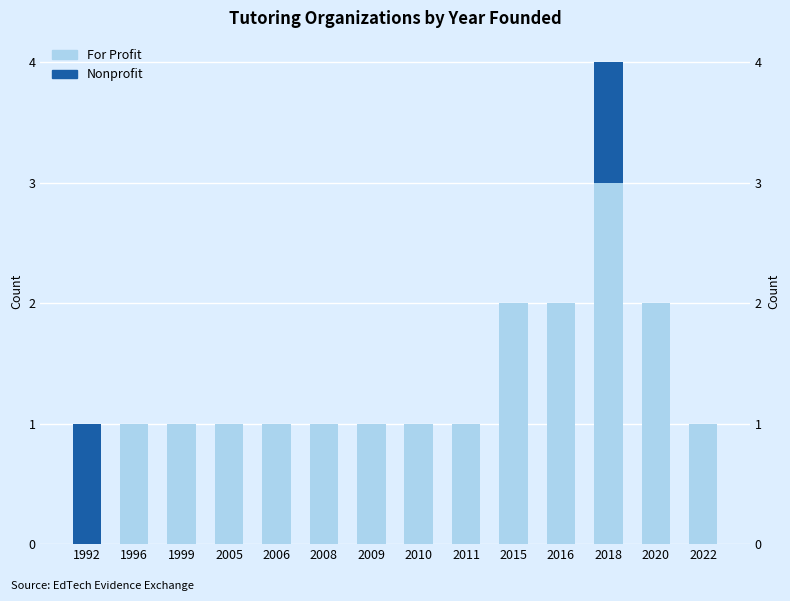

Which series has the largest total across all categories?

For Profit